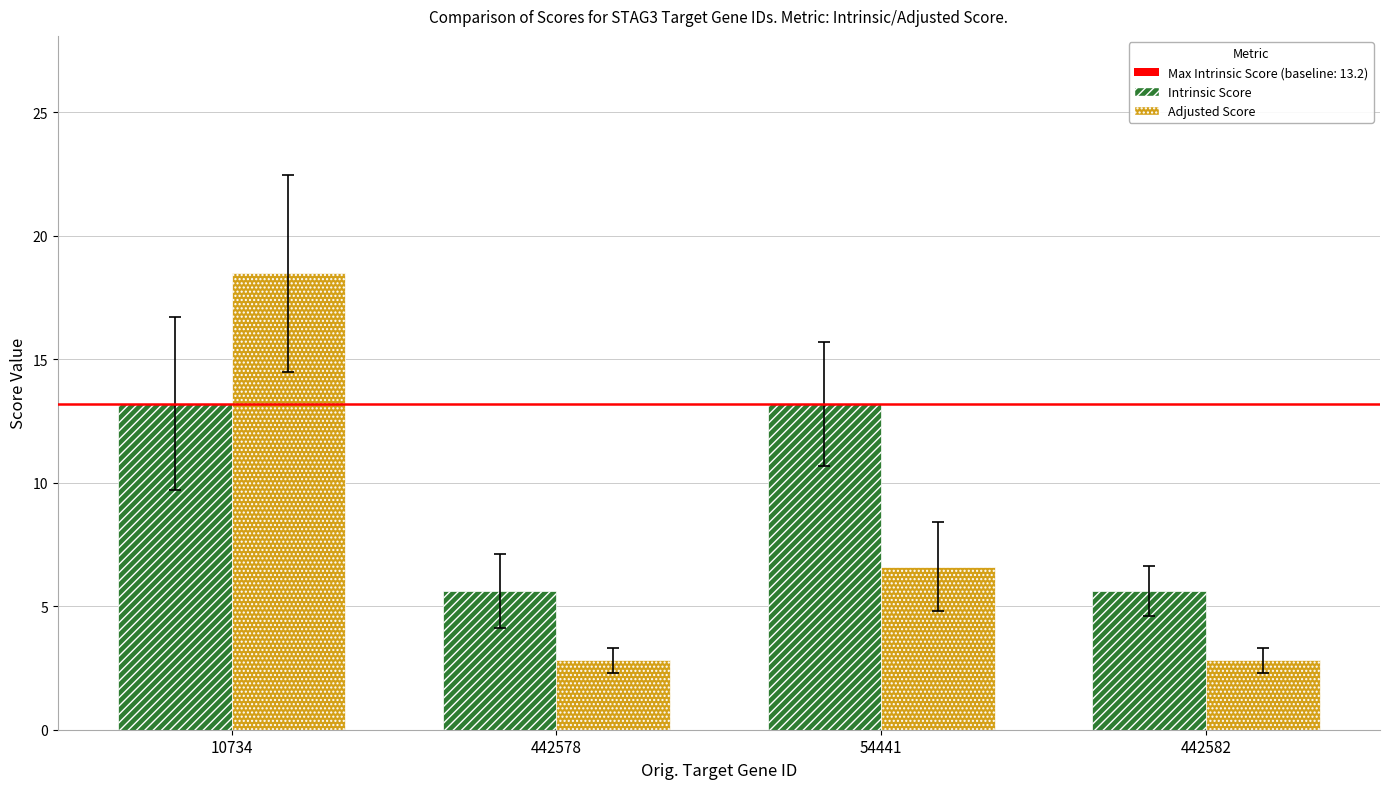

How many bars are there in total?

8